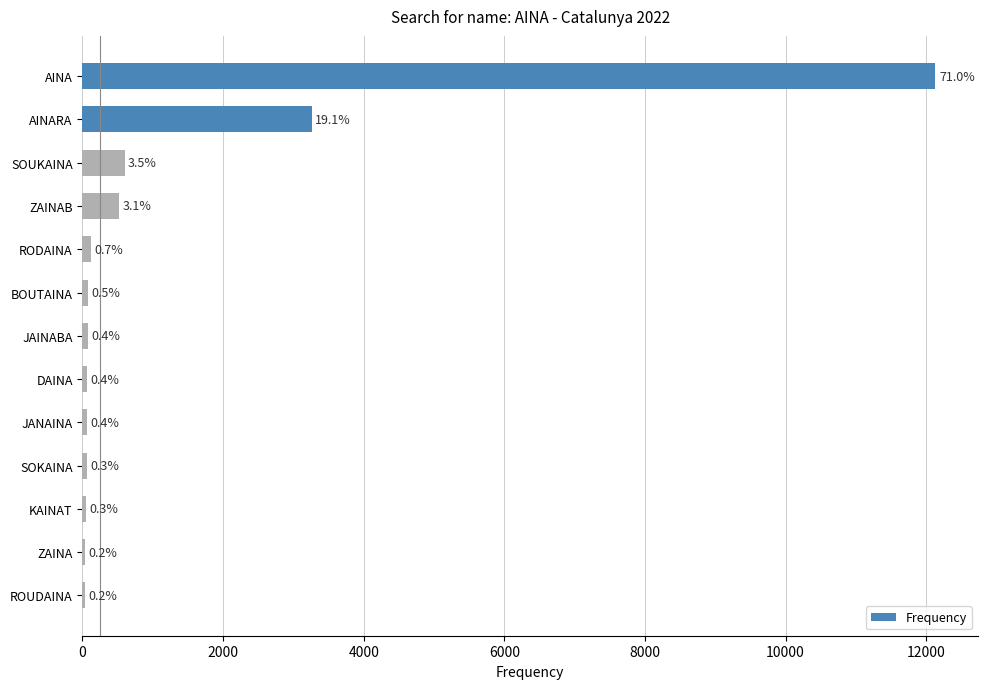

What is the minimum value shown in the chart?

32